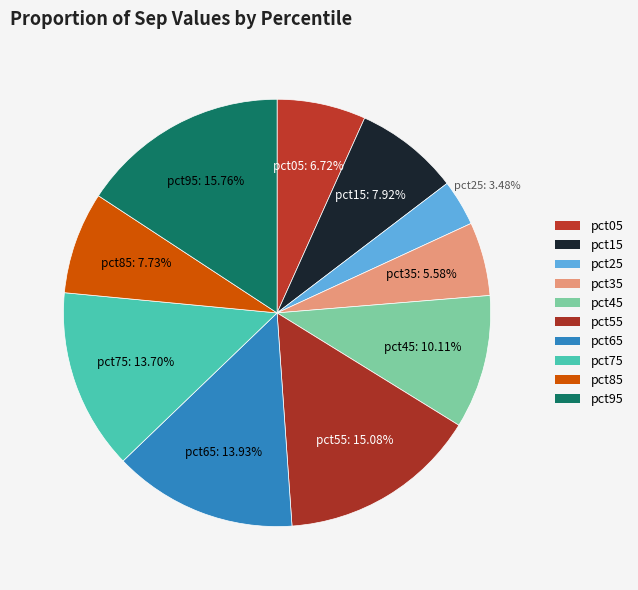

Is there any slice that represents more than half of the pie?

No